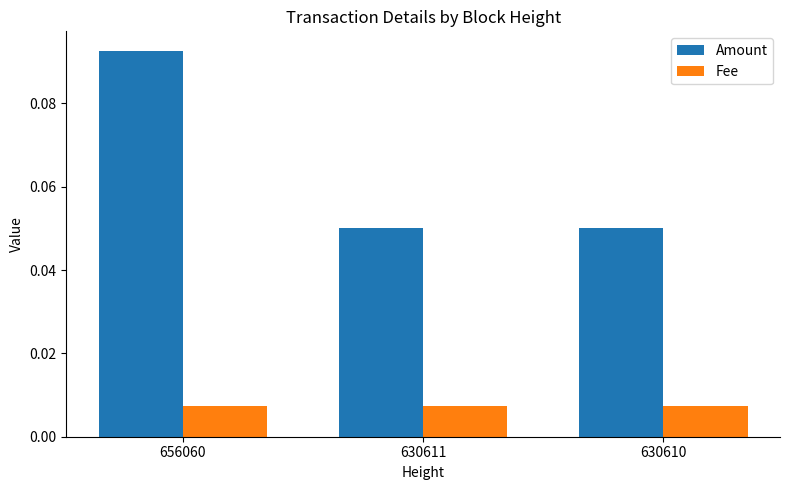

Is the value of Fee at 630610 greater than the value of Amount at 656060?

No